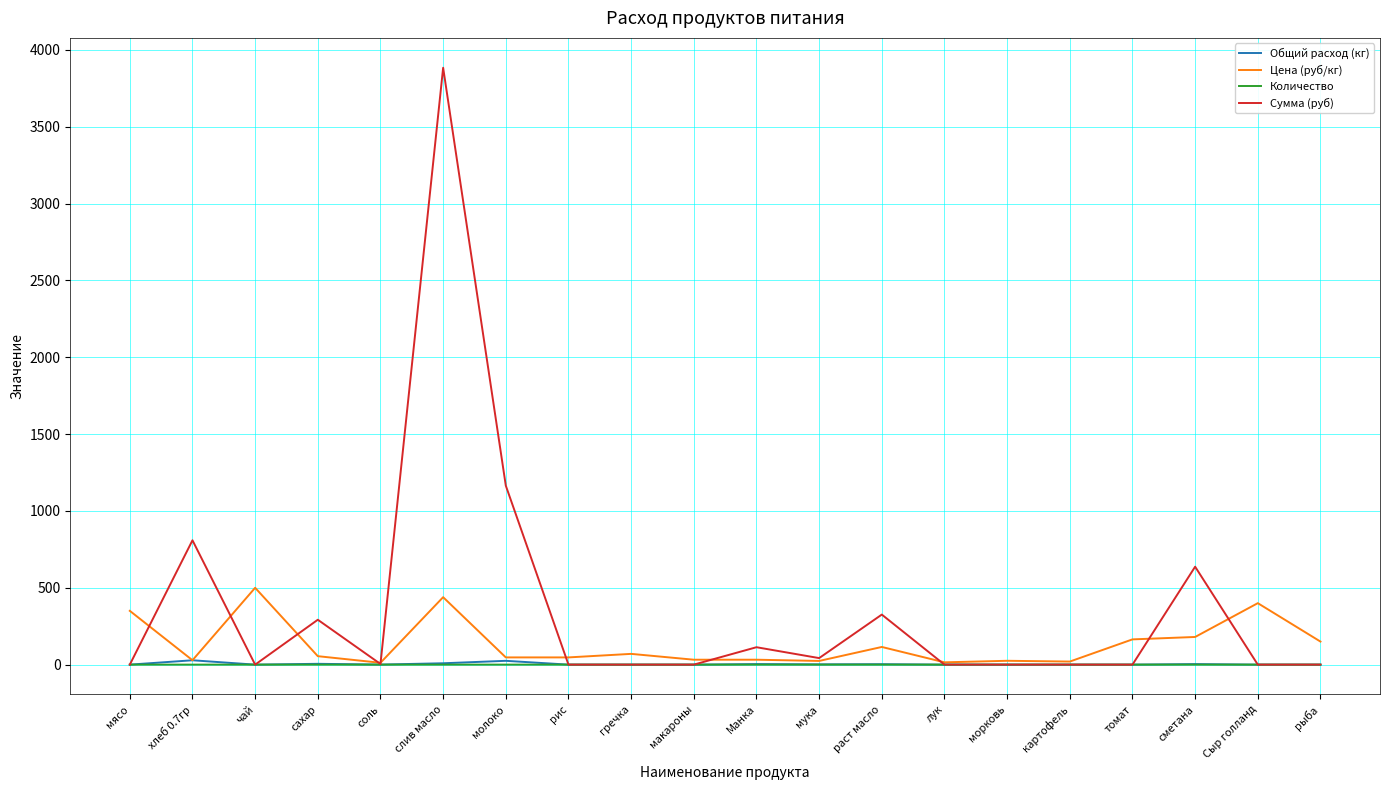

Which series changed the most between макароны and сметана?

Сумма (руб)